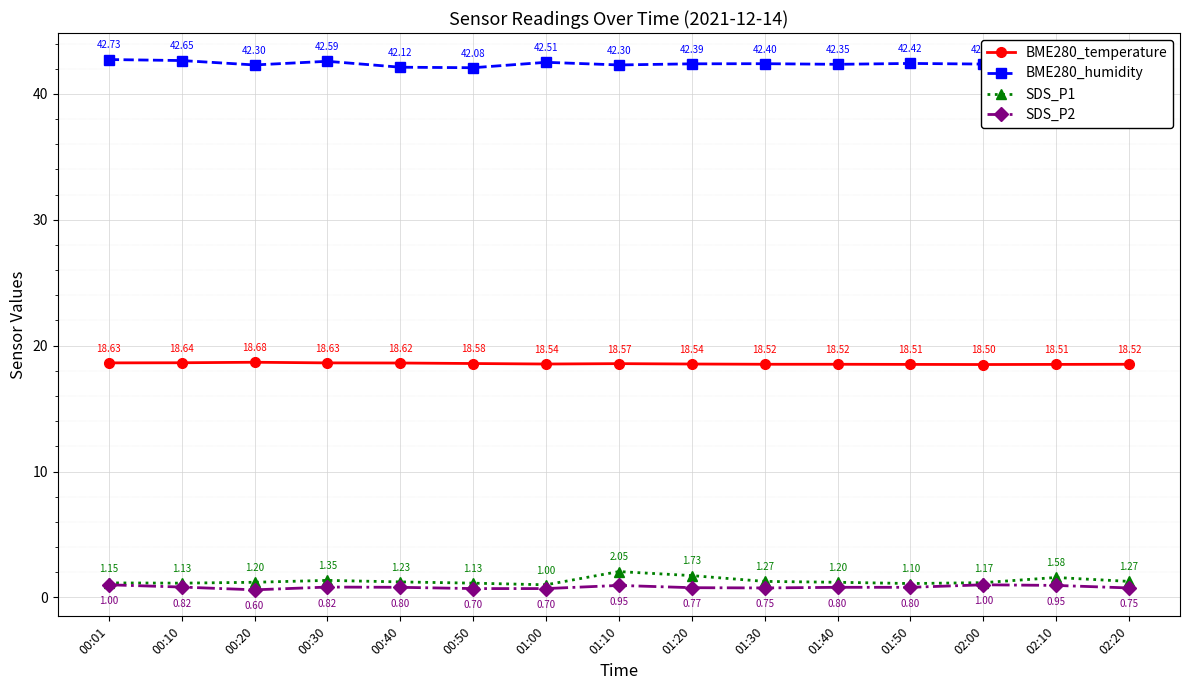

In BME280_humidity, how many points are higher than both neighbors (excluding endpoints)?

5